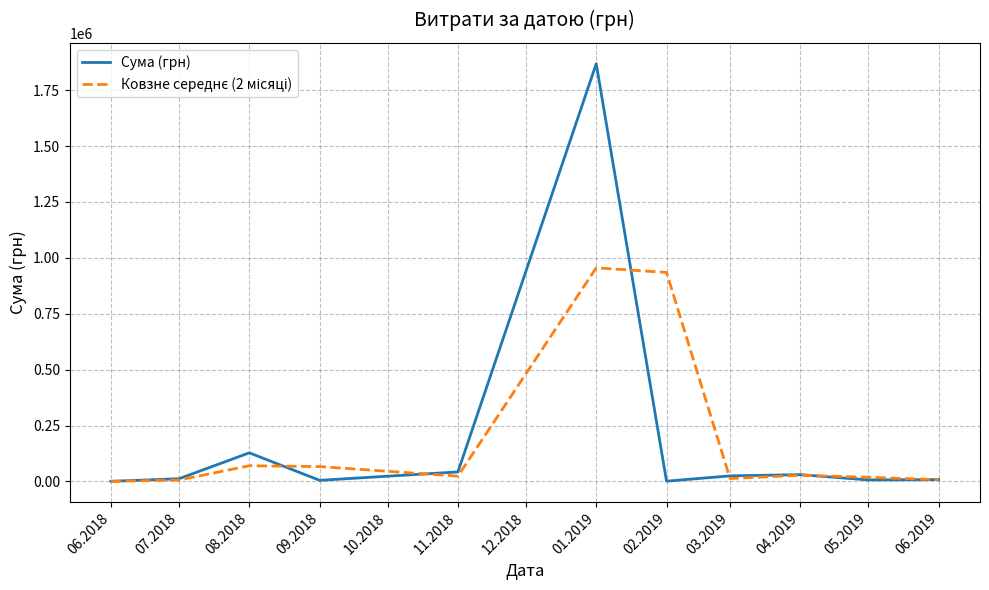

Read the Сума (грн) value at 04.2019.

30455.1